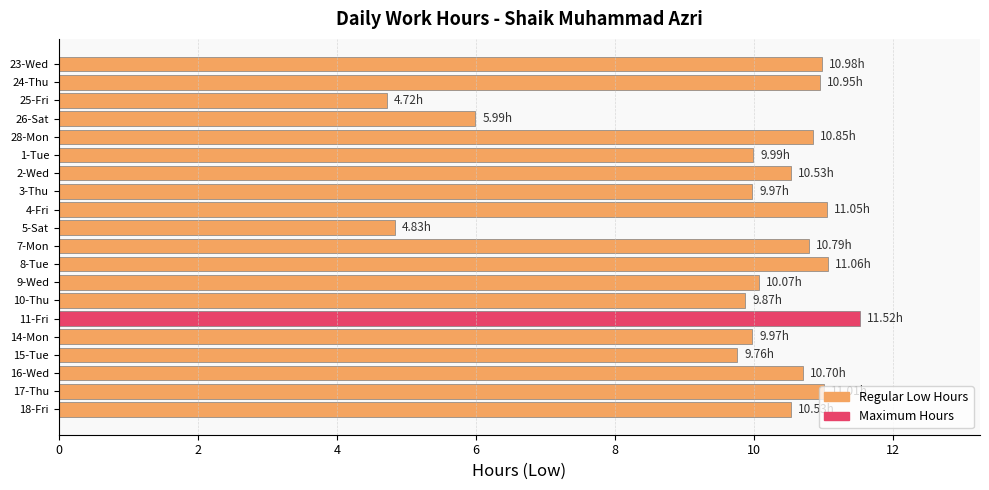

At which category does the chart reach its peak across all series?

11-Fri